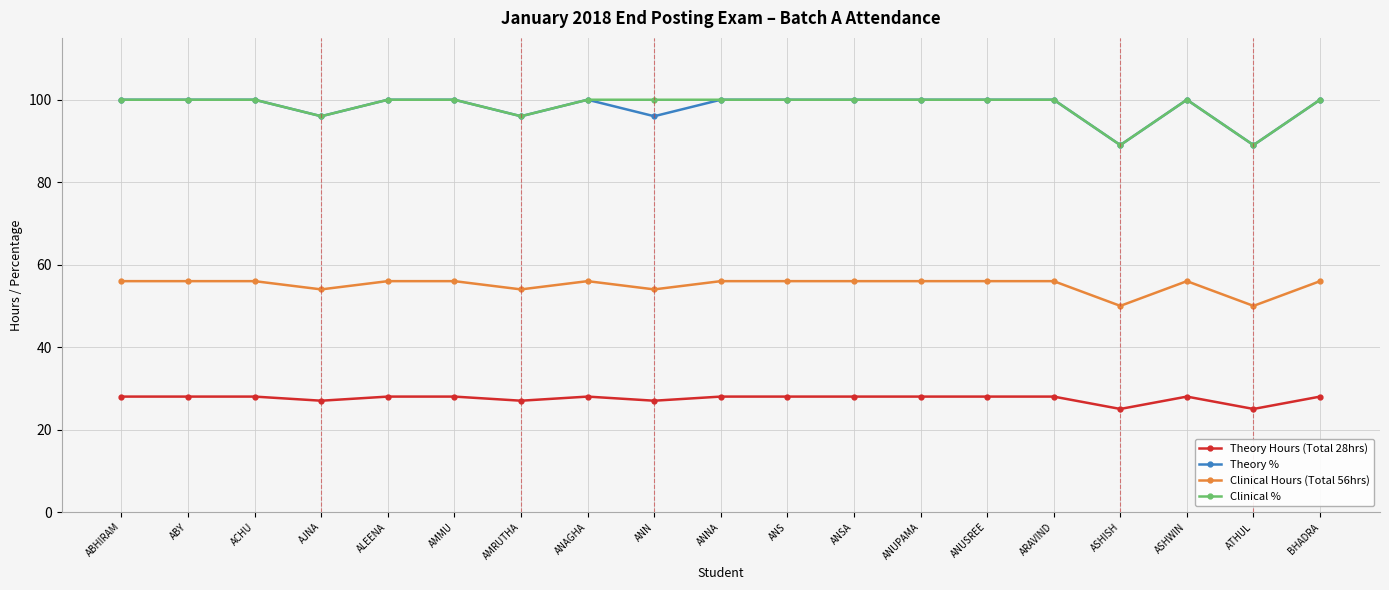

What is the sum of the Clinical % values at ACHU and ANN?

200